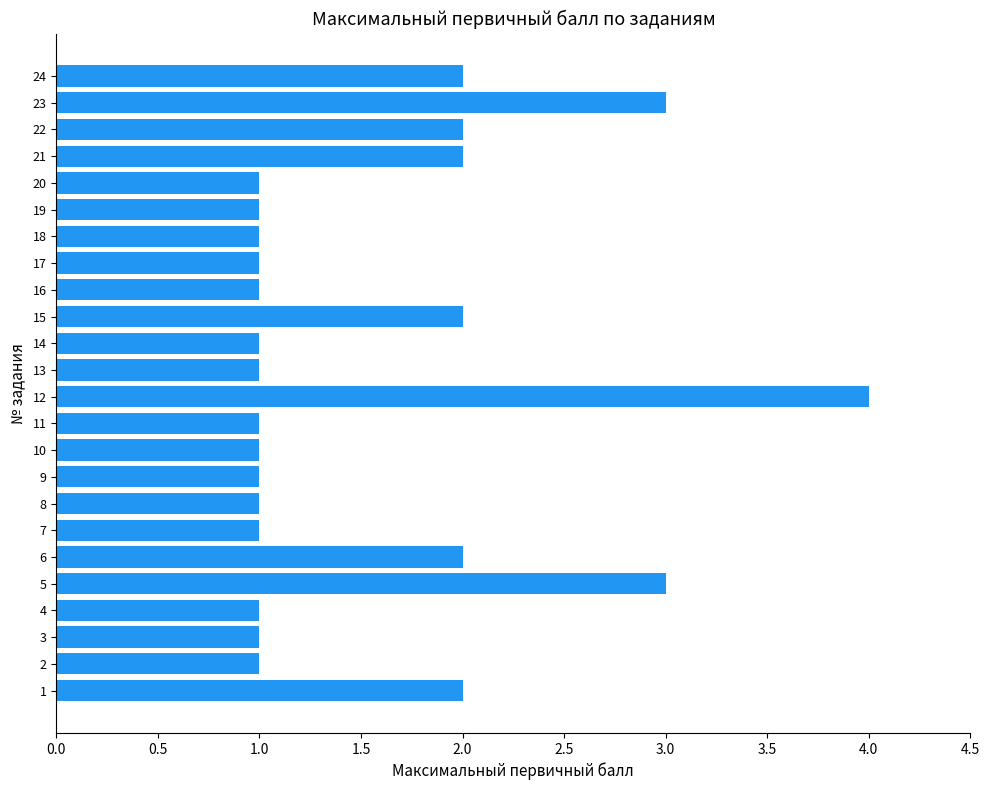

What is the average value?

2